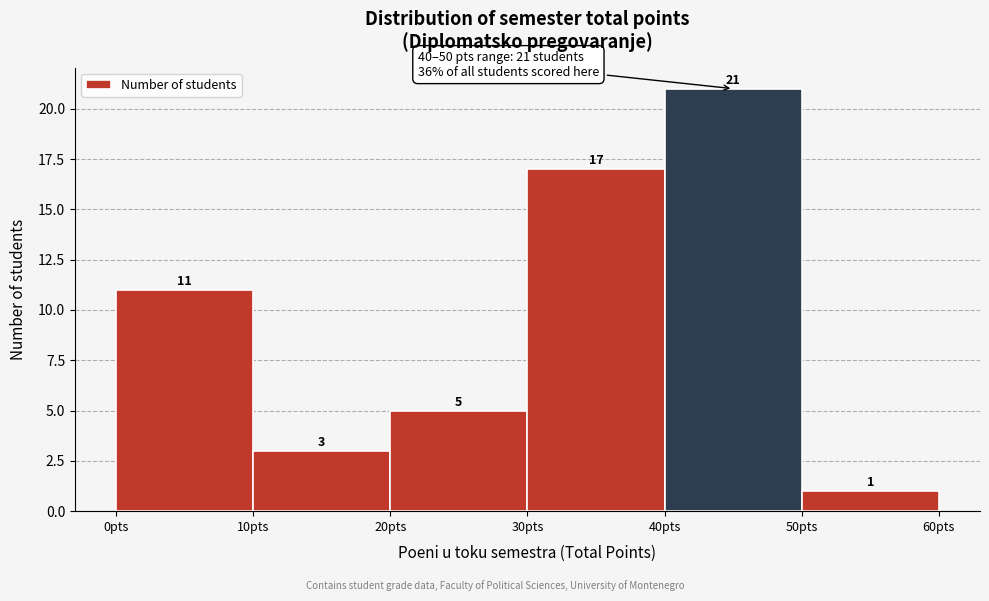

Reading left to right, list every bar in this chart as the range it spans on the x-axis followed by its height.

0 to 10: 11
10 to 20: 3
20 to 30: 5
30 to 40: 17
40 to 50: 21
50 to 60: 1